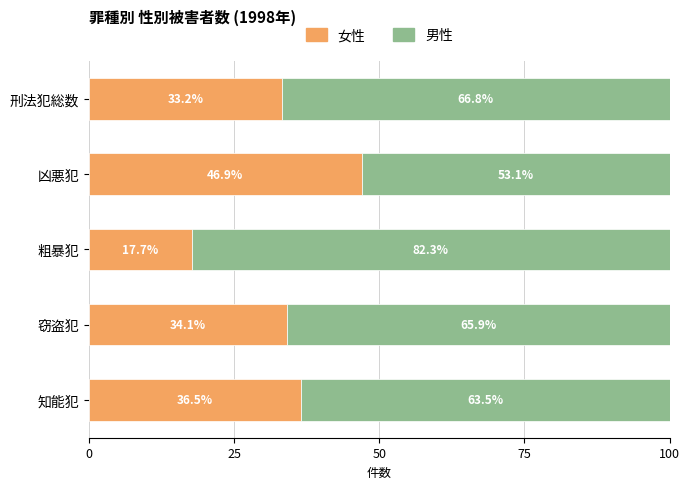

Where is 女性 nearest to the value 32?

刑法犯総数